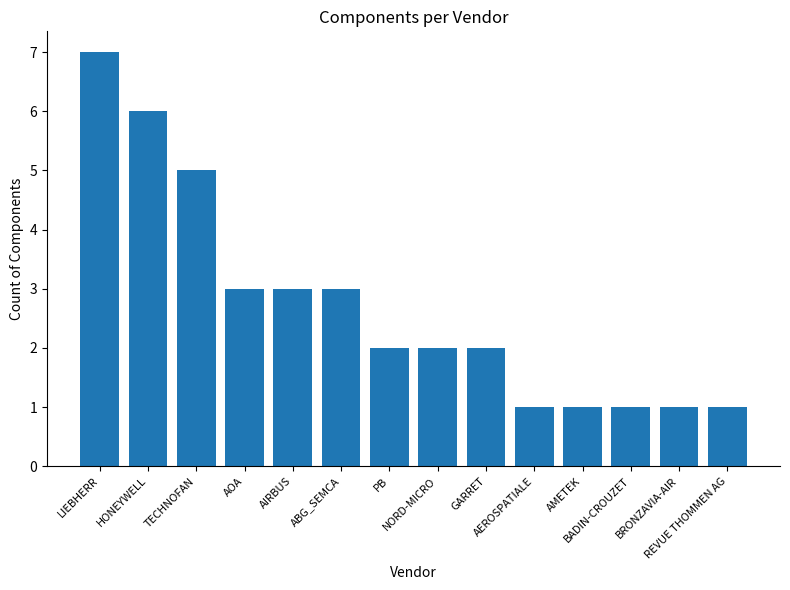

What is the maximum value shown in the chart?

7